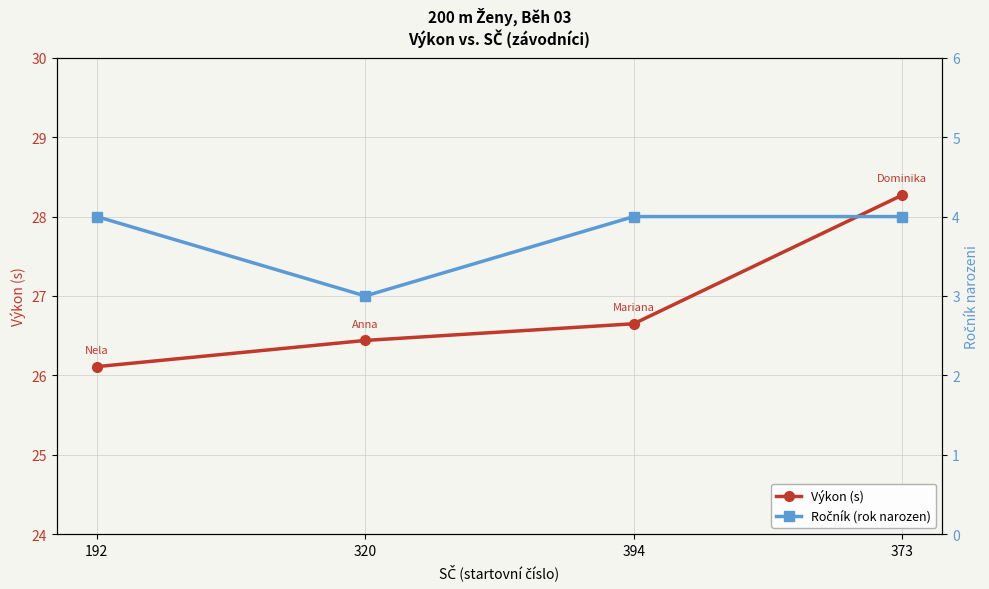

Rank the series by their average value, from highest to lowest.

Výkon (s), Ročník (rok narozen)